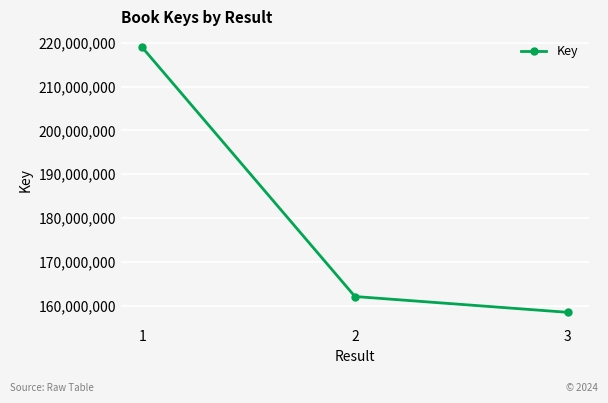

At which category does the chart reach its minimum across all series?

3